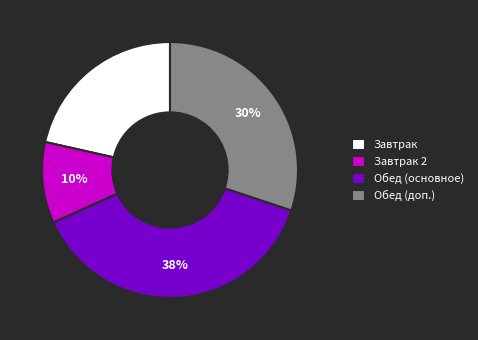

Do Завтрак and Завтрак 2 together represent more than half of the pie?

No